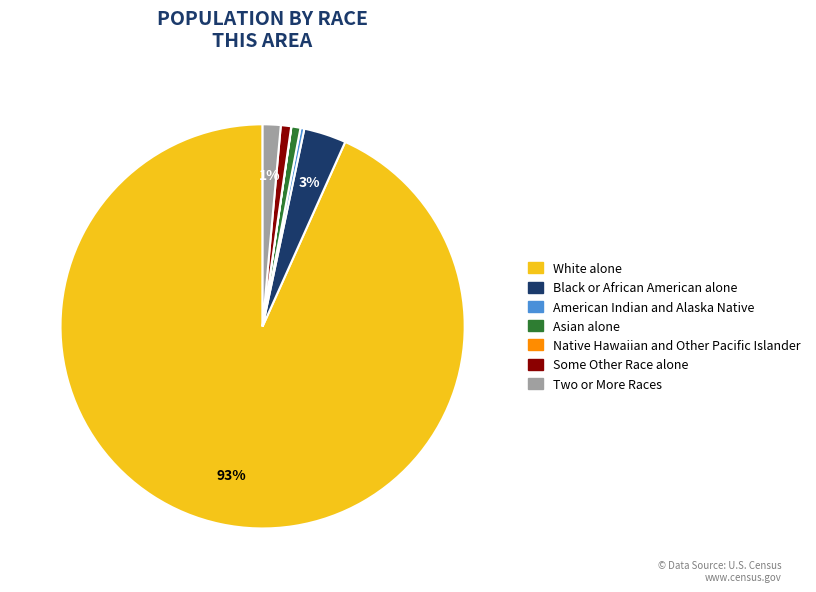

What is the largest slice in the pie chart?

White alone